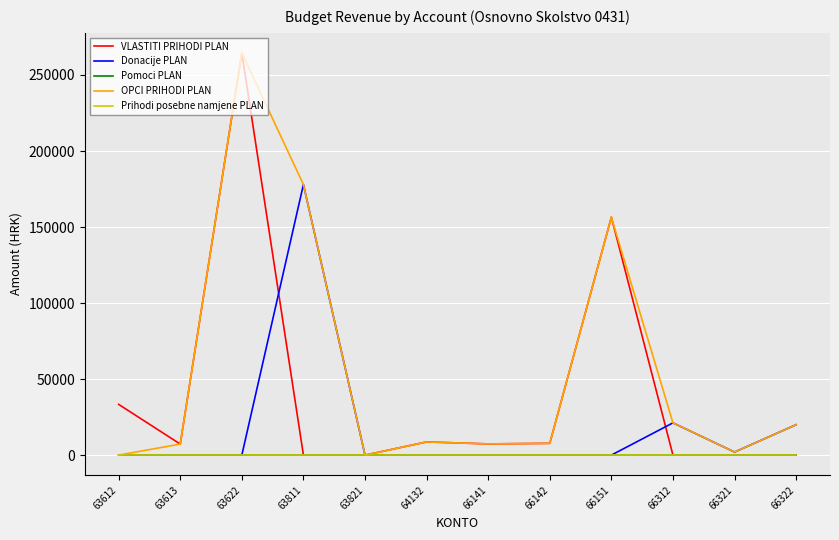

True or false: Donacije PLAN has more than 0 points higher than both neighbors.

True